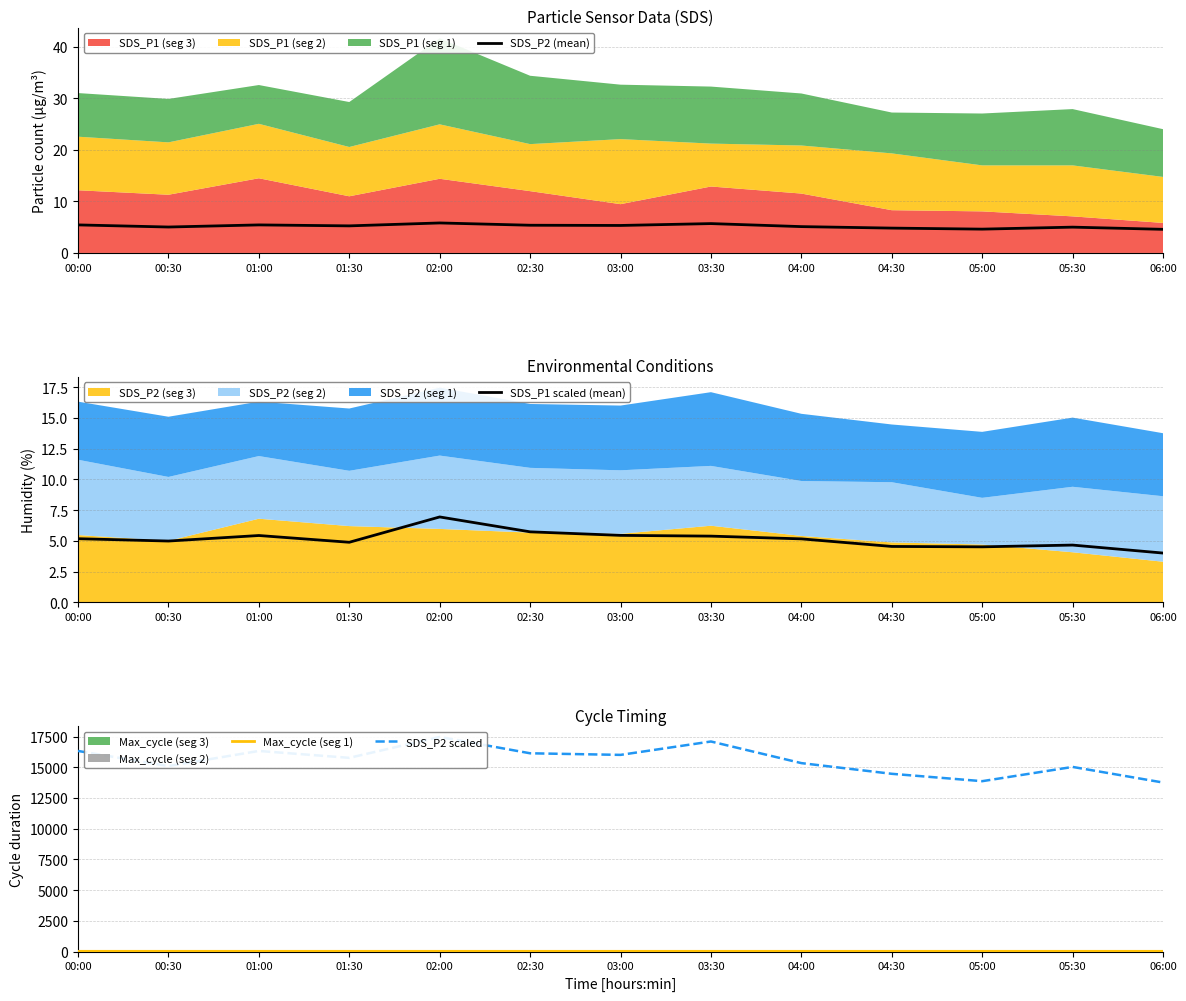

How many interior local peaks does the SDS_P2 (mean) series have?

4